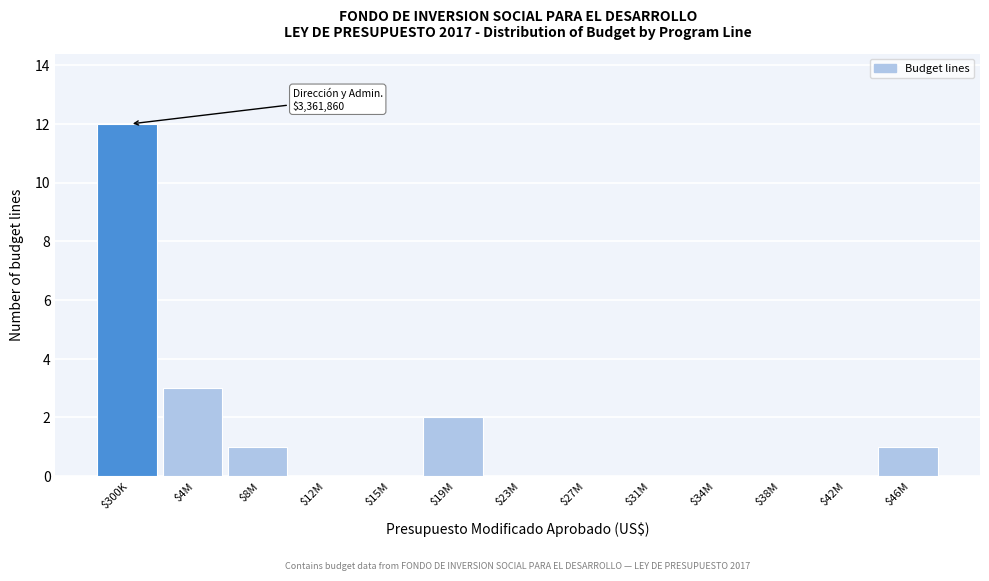

At which category does the chart reach its peak across all series?

$300K